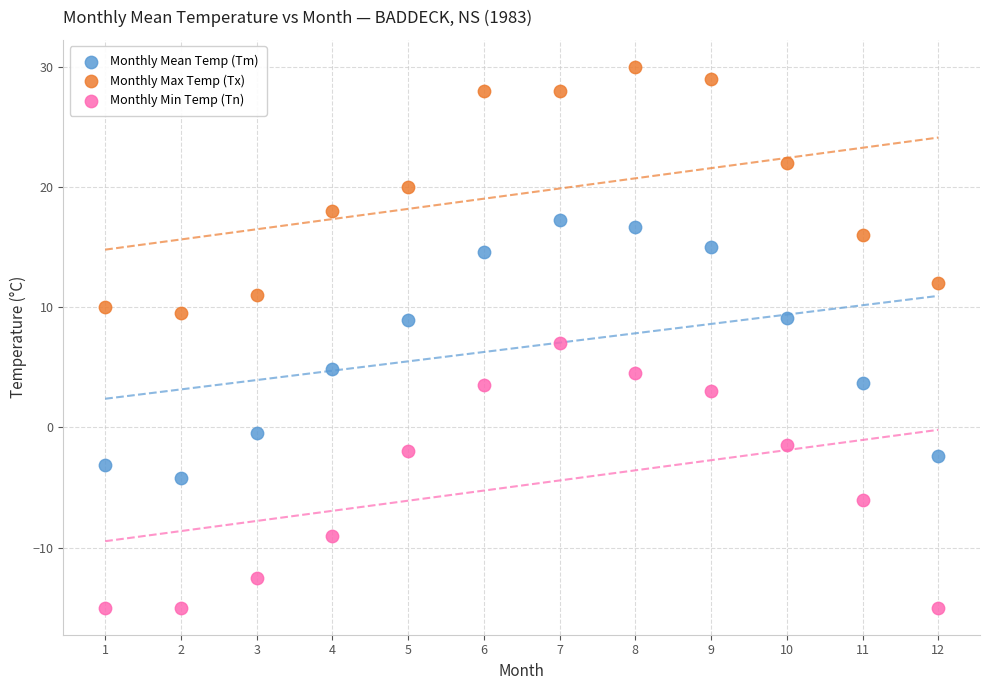

Which series contains the highest Y value?

Monthly Max Temp (Tx)